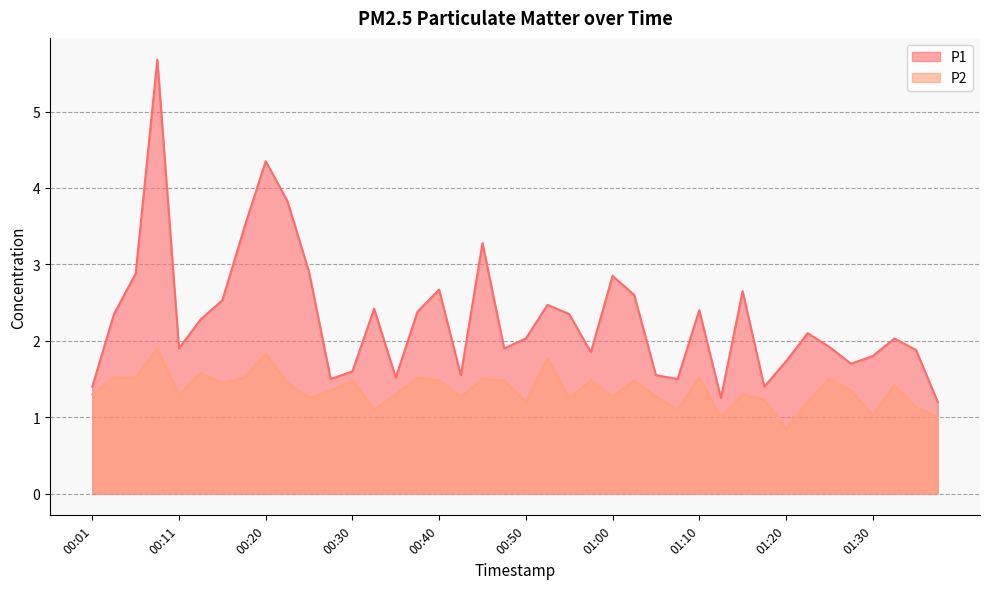

Rank the series at 00:30 from highest to lowest value.

P1, P2